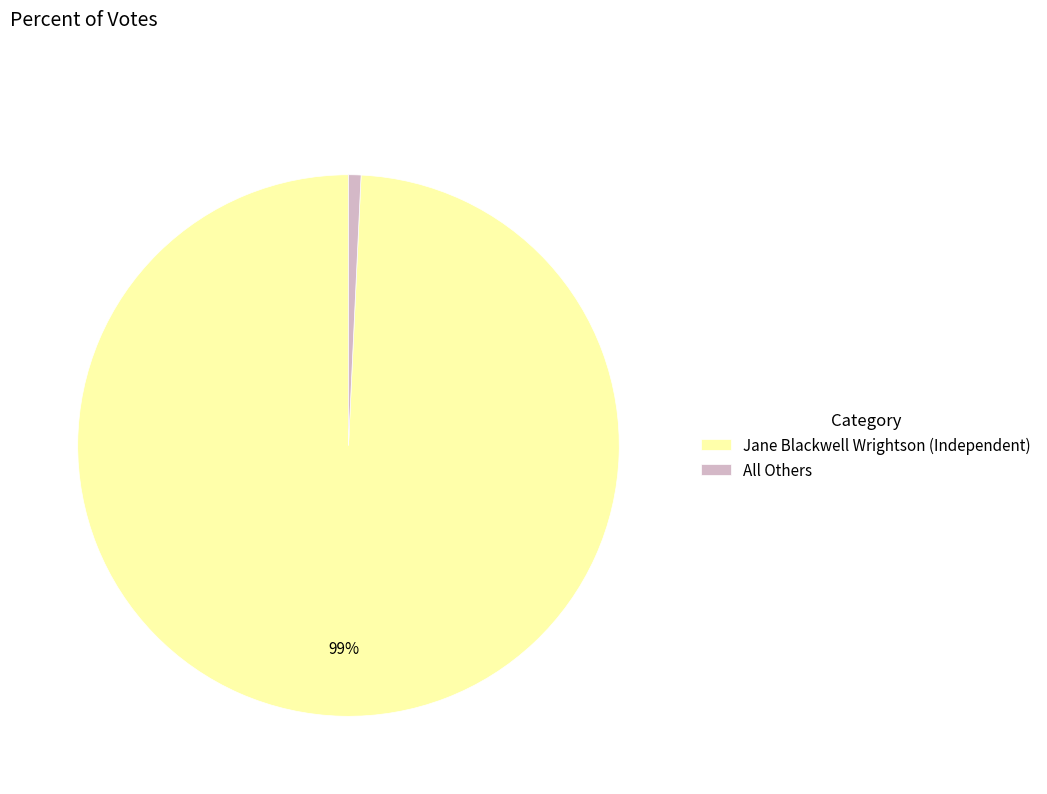

Which category accounts for the majority?

Jane Blackwell Wrightson (Independent)